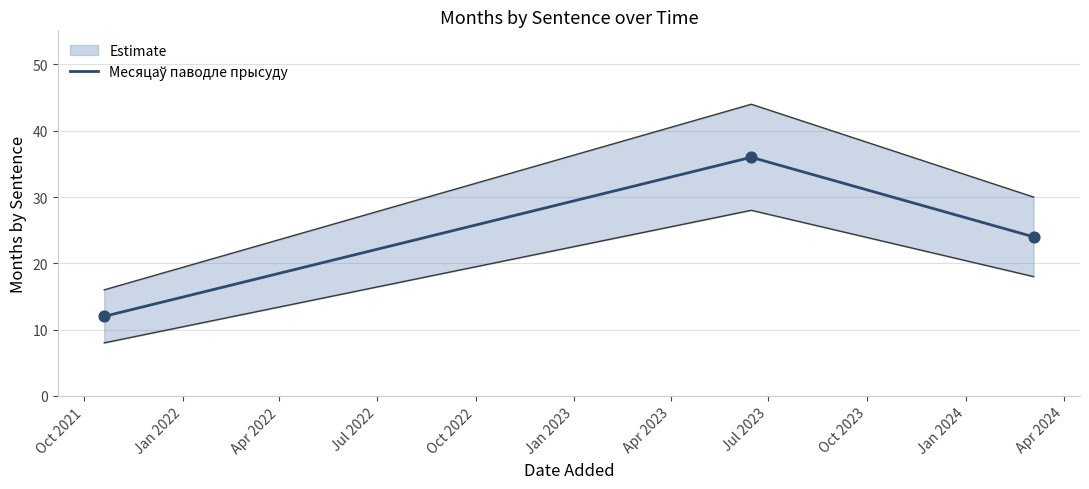

Which has a higher value, Jan 2022 or Oct 2021?

Jan 2022